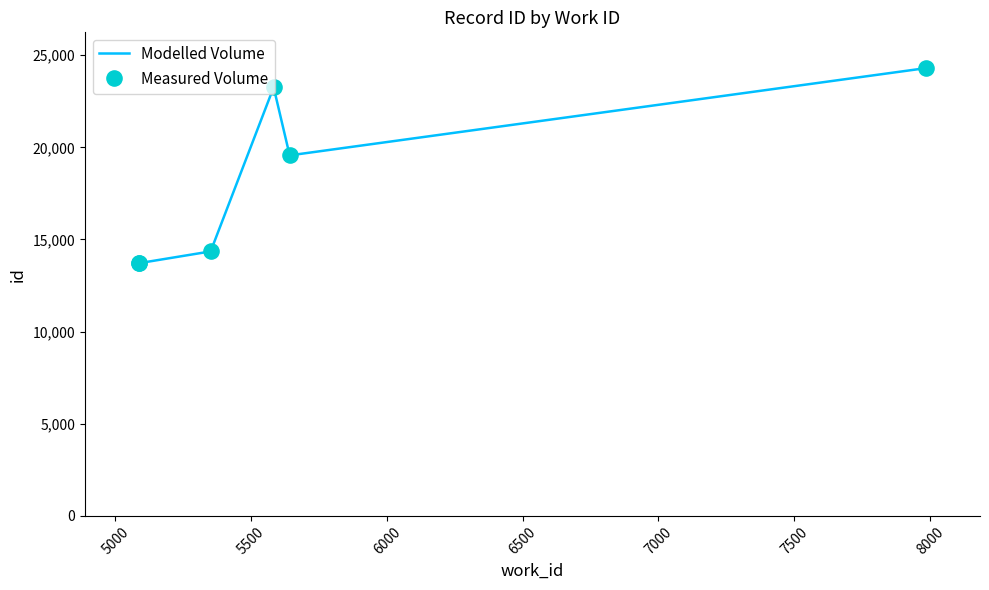

Which series reaches the maximum Y coordinate?

Modelled Volume